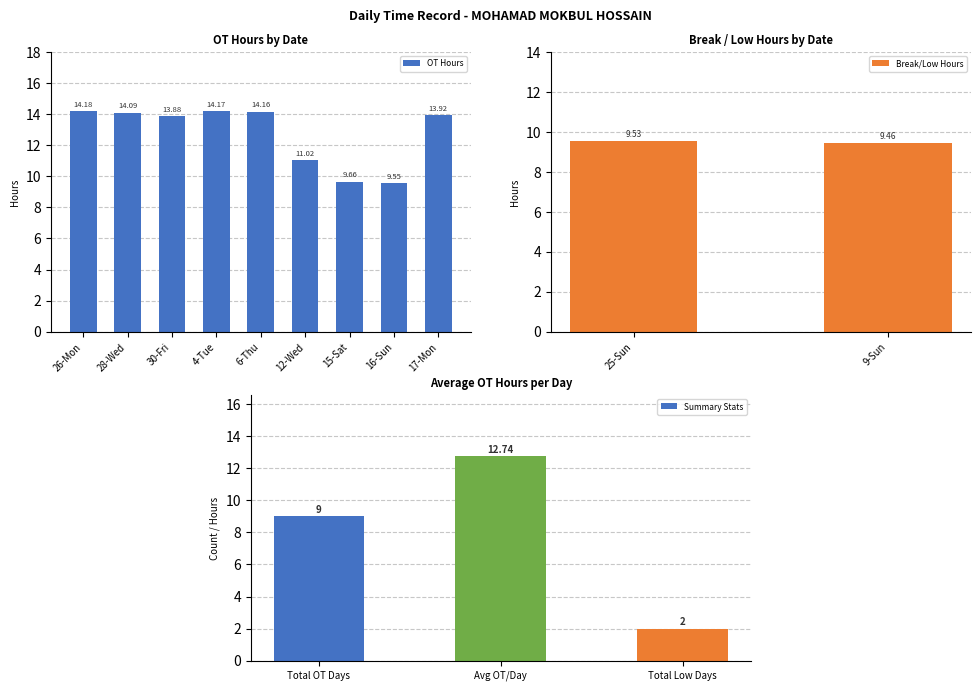

What is the maximum value shown in the chart?

14.2